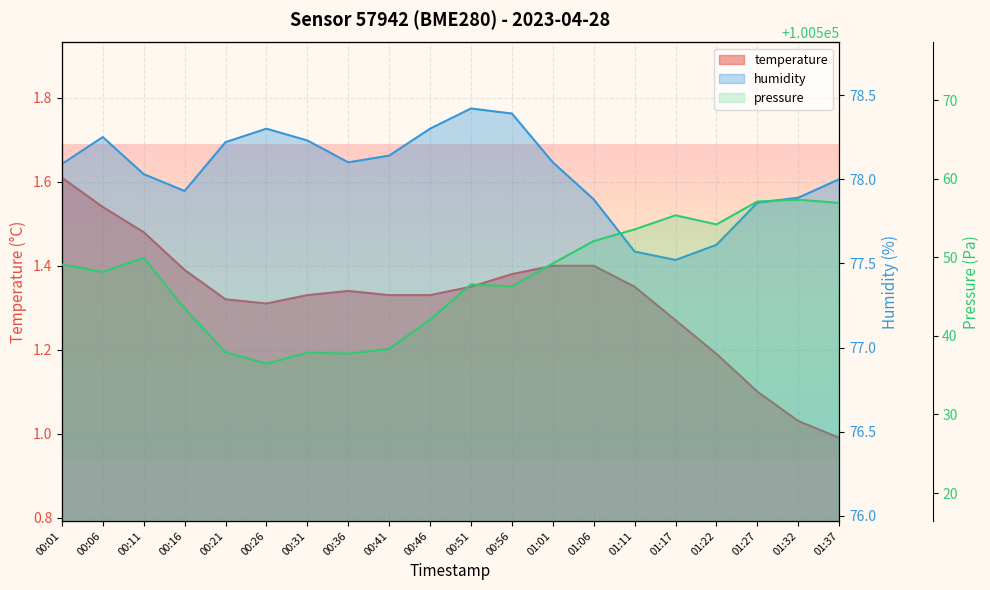

What is the label of the 5th point from the left?

00:21